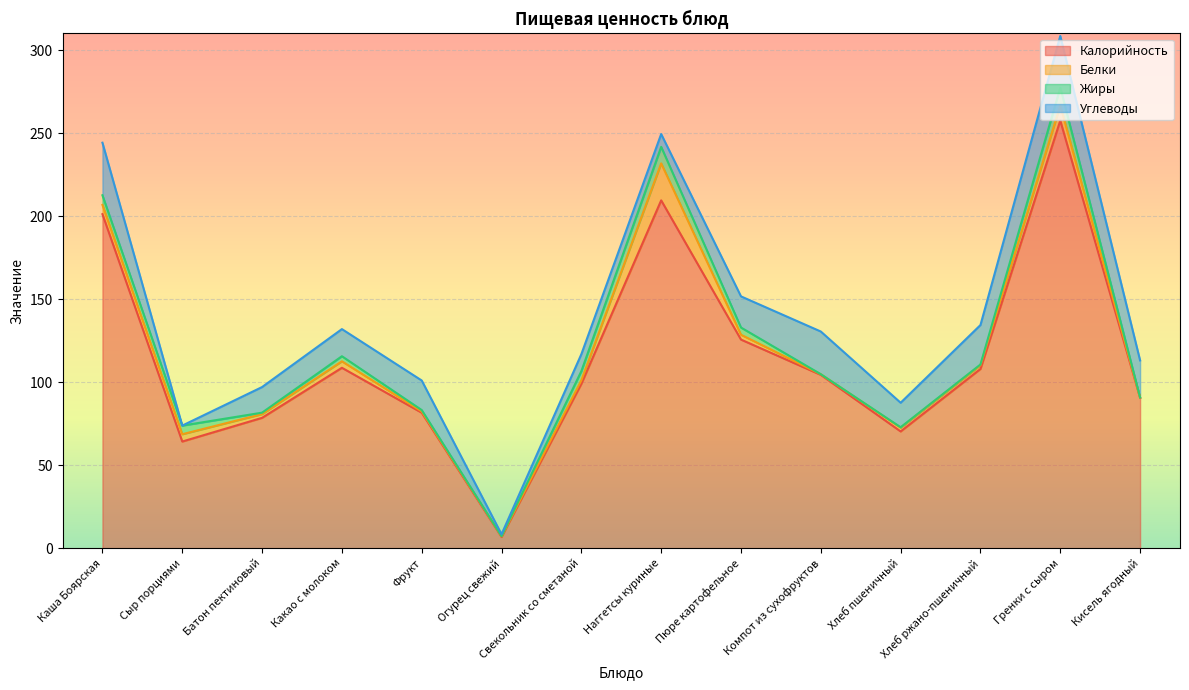

At which label does Жиры first exceed 3?

Каша Боярская